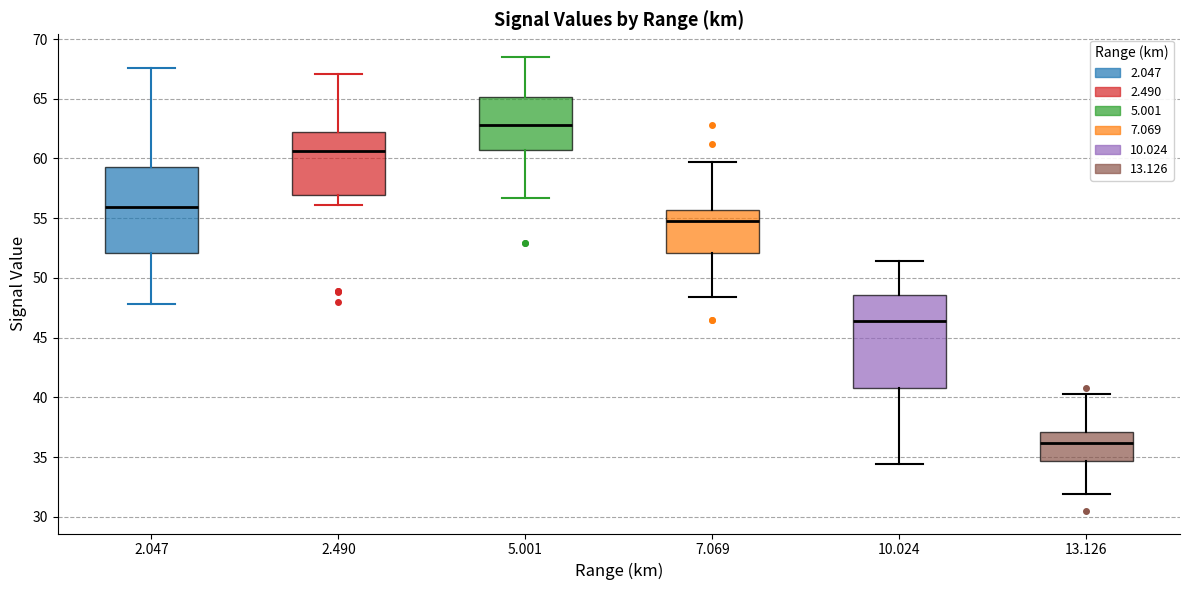

Where does the upper whisker of the box at x = 2.047 end on the y-axis? The values are not printed on the chart, so give them approximately, as read against the axis.

67.5